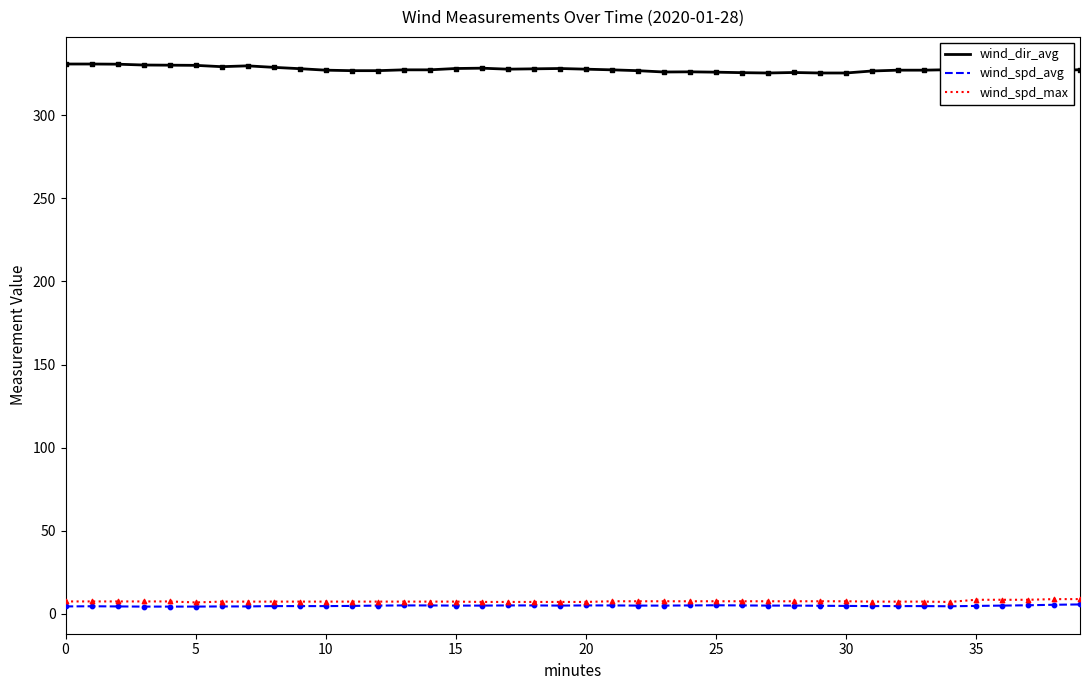

At how many categories does at least one series exceed 255?

40